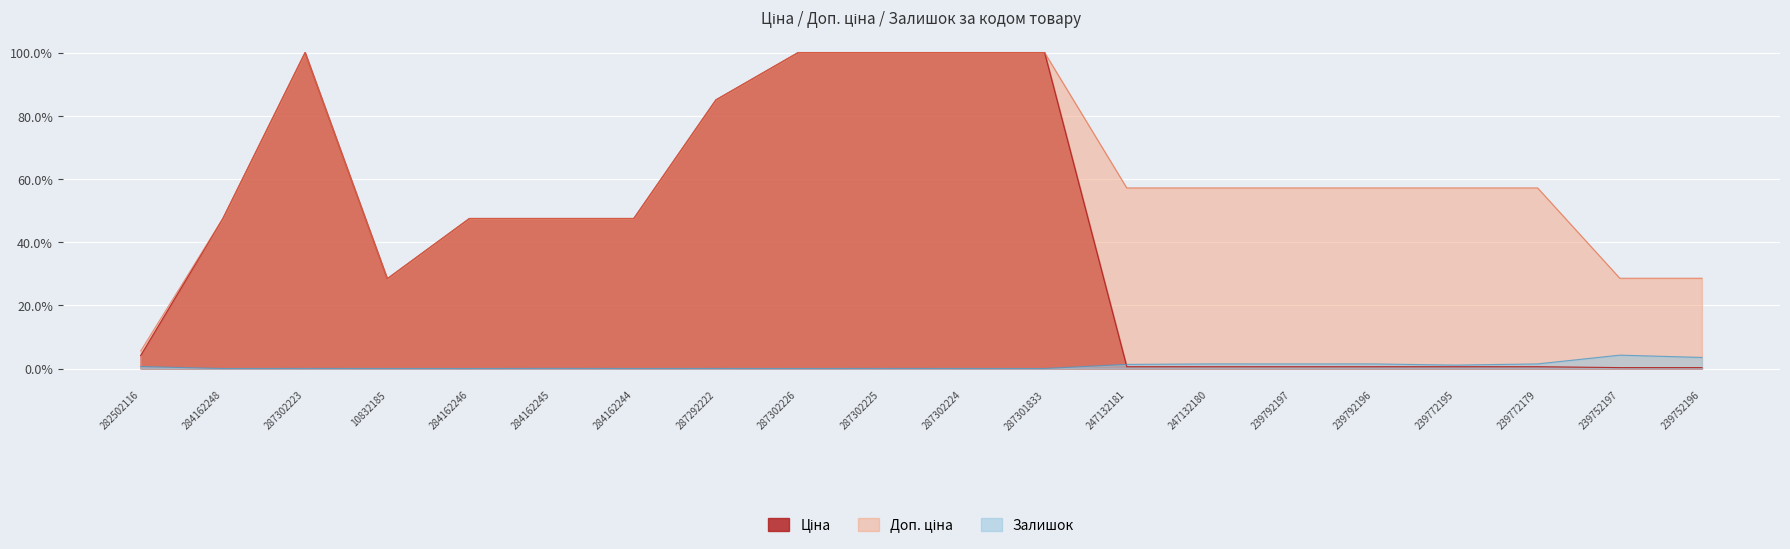

What is the approximate value of Ціна at 239752197?

0.3